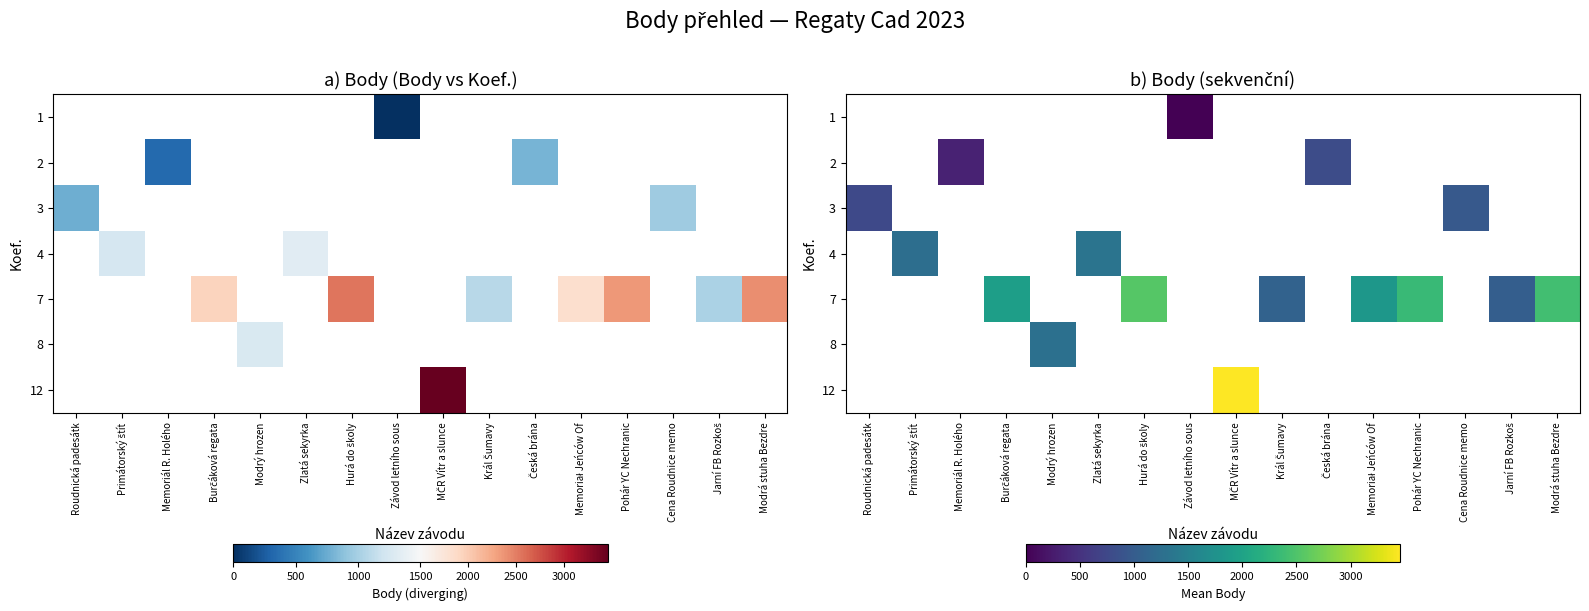

How many distinct data groups are displayed?

7